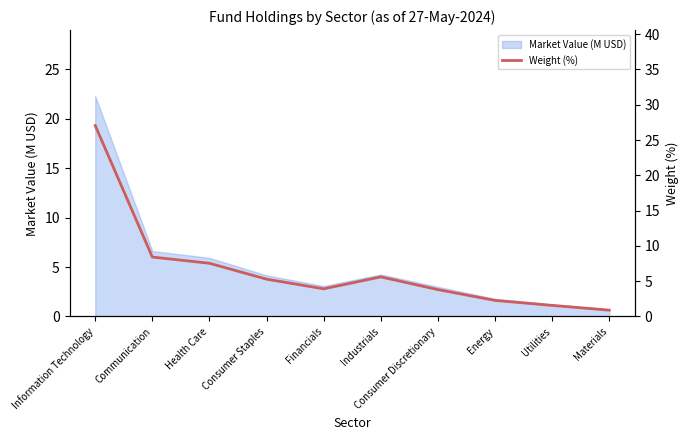

What is the ratio of the value at Communication to the value at Industrials?

1.5